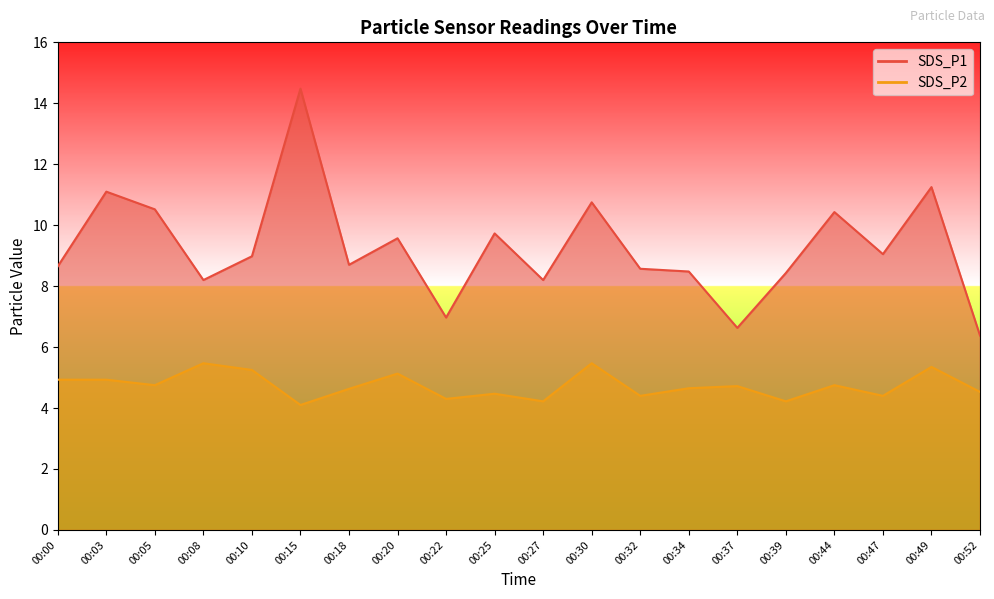

What are all the series names shown in the legend?

SDS_P1, SDS_P2